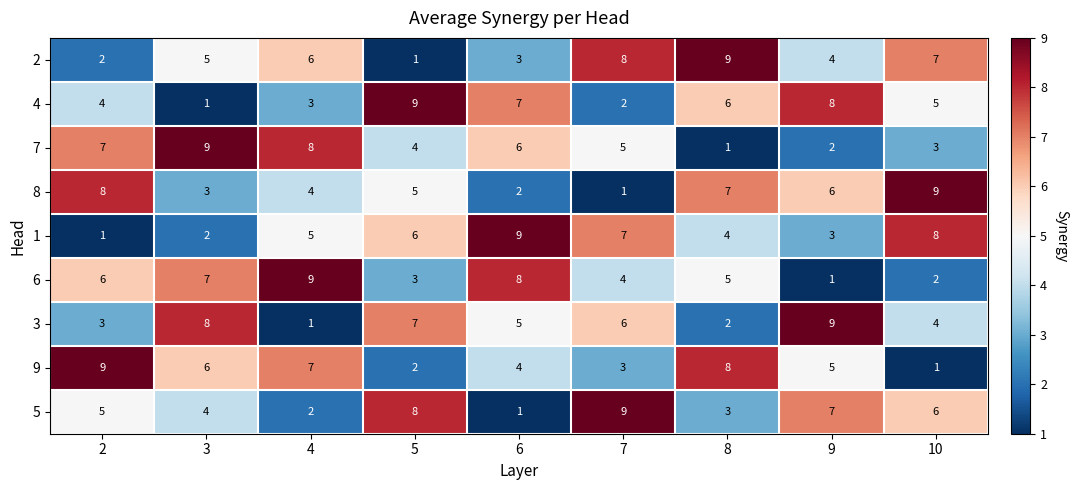

What is the maximum value shown in the chart?

9